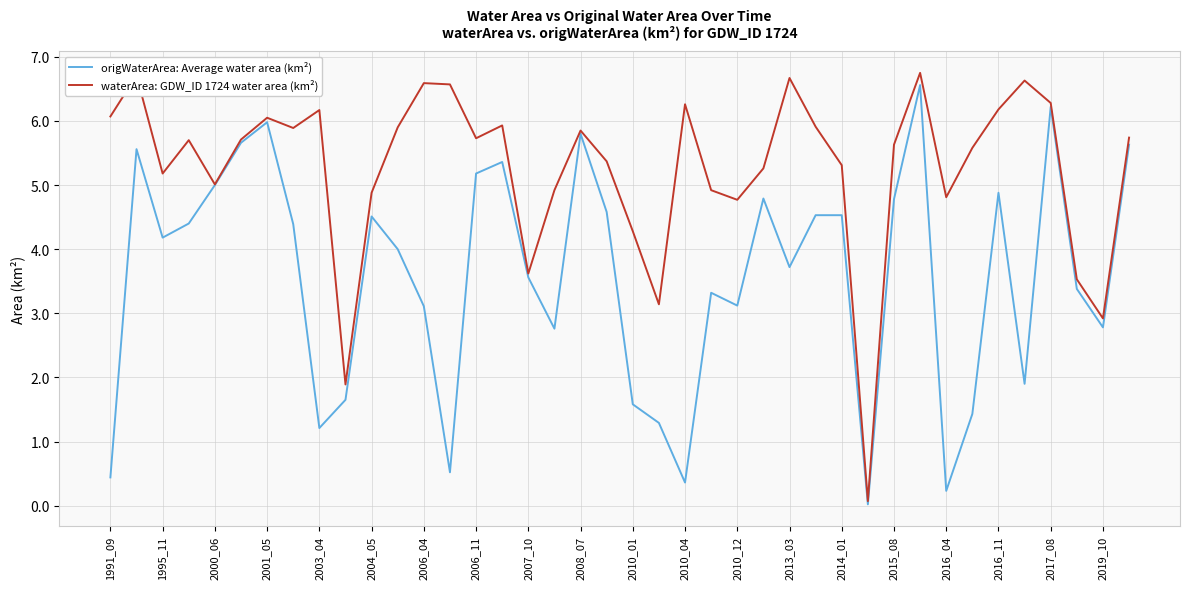

What is the maximum value for waterArea: GDW_ID 1724 water area (km²)?

6.8